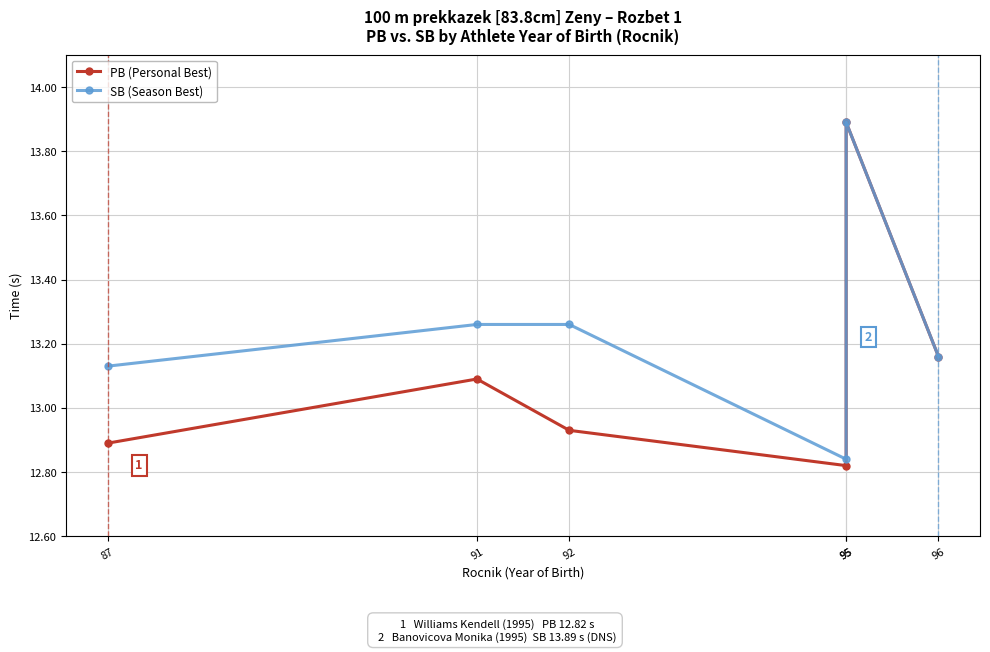

What is the difference between the highest and lowest values at 92?

0.3